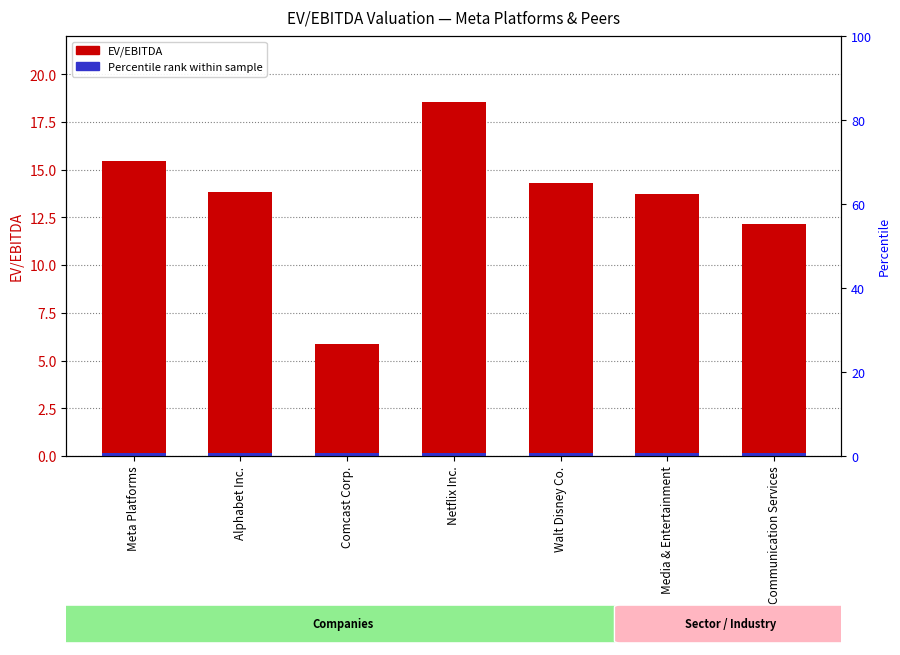

Read the value at Communication Services.

12.2